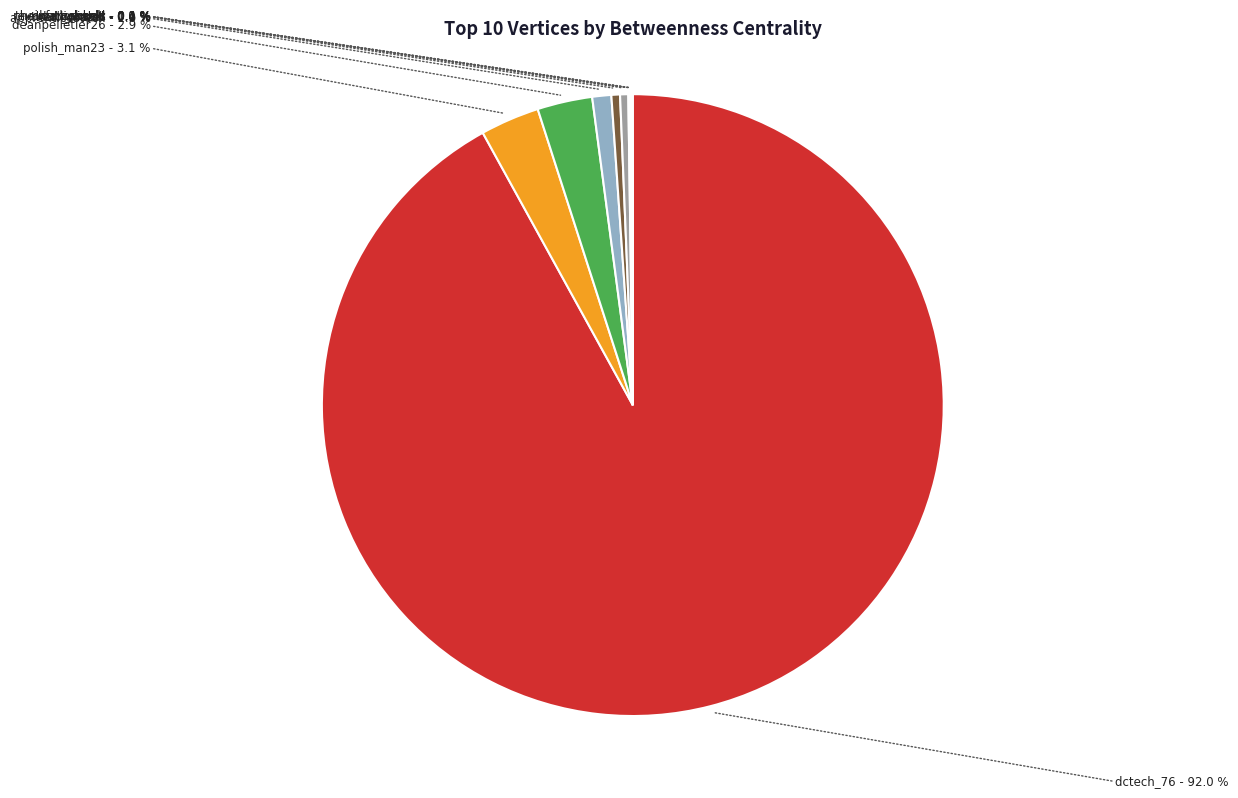

Combined, do rkwdc and thesiliconhill account for over 50%?

No